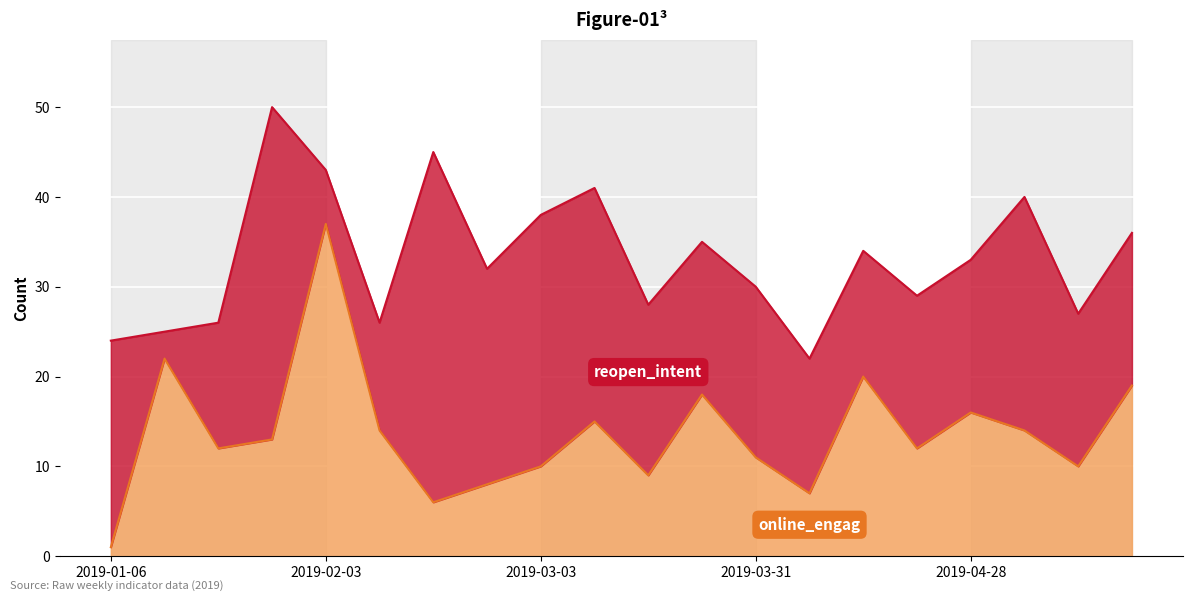

Rank the series at 2019-05-12 from highest to lowest value.

reopen_intent, online_engag